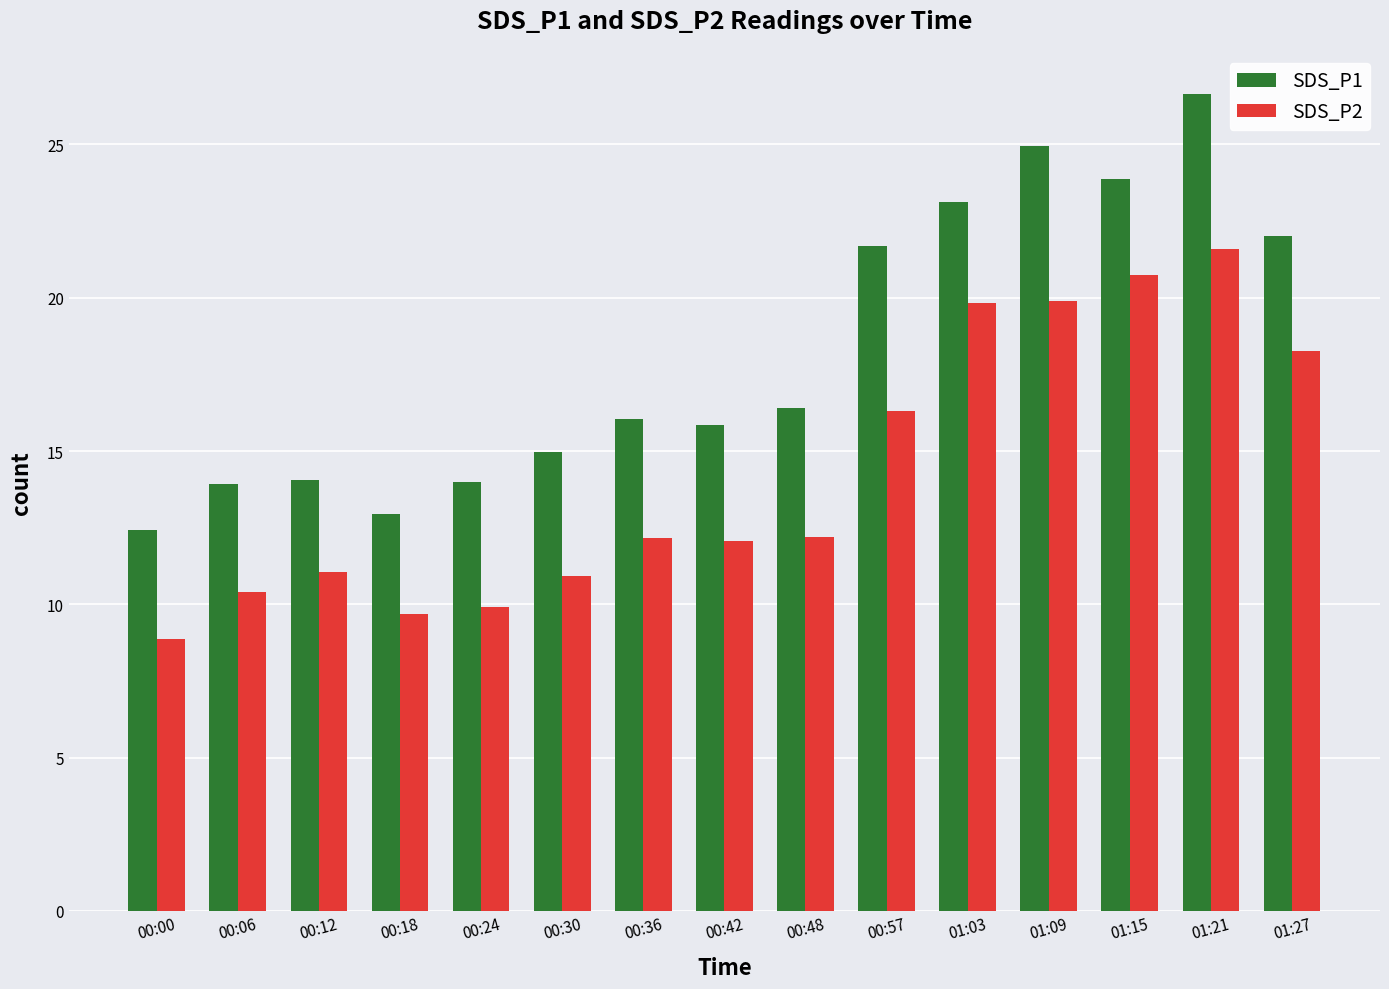

What is the difference between the maximum and second lowest values in the SDS_P2 series?

11.9